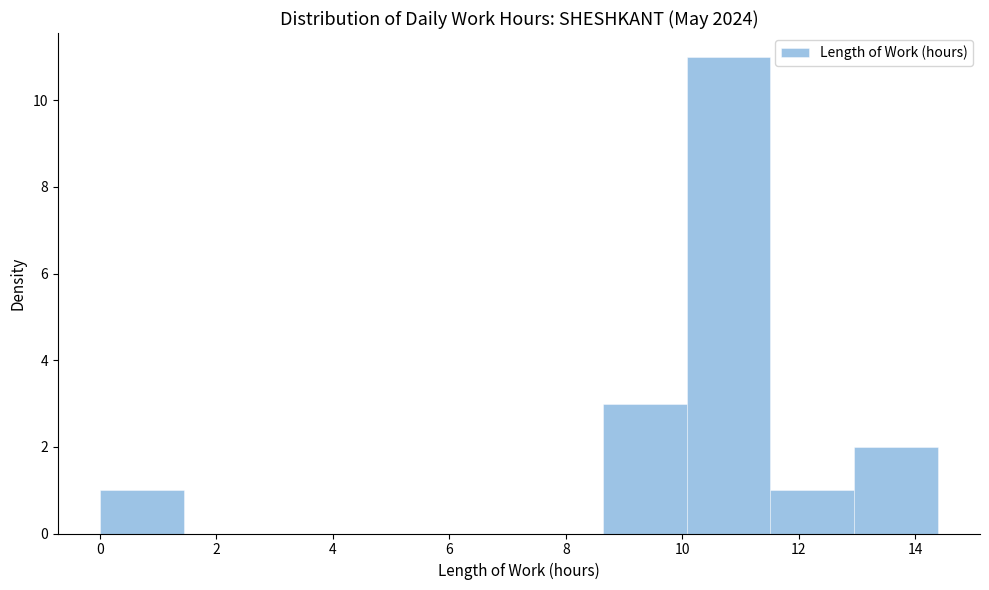

Over which range of the x-axis is the bar tallest?

10.0 to 11.6